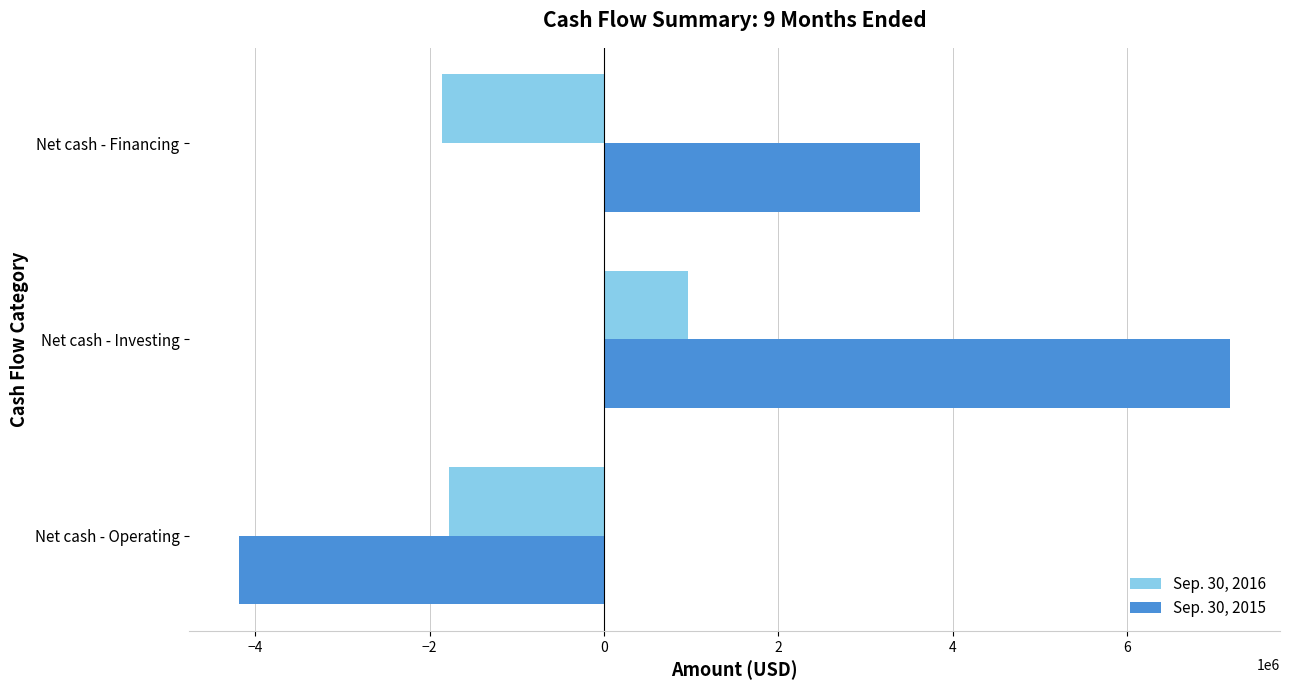

What is the total value across all series at Net cash - Investing?

8148780